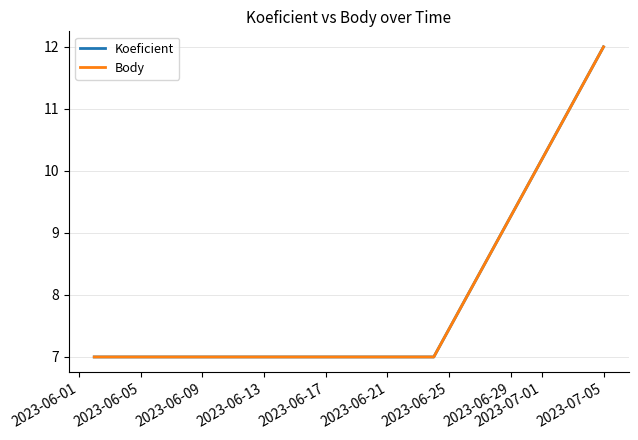

Which series has the widest spread of values?

Koeficient